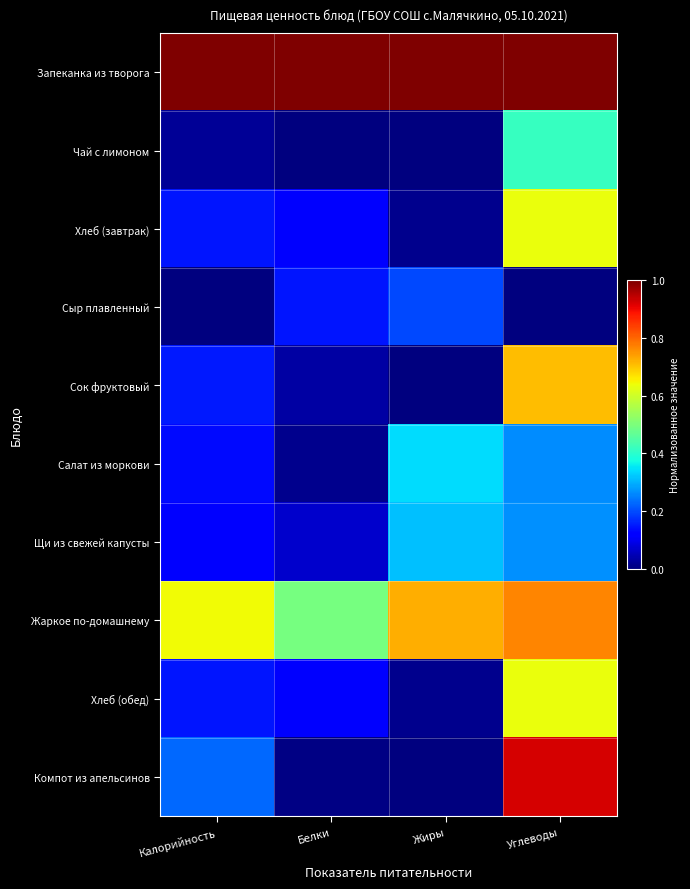

What is the total value across all series at Углеводы?

5.6